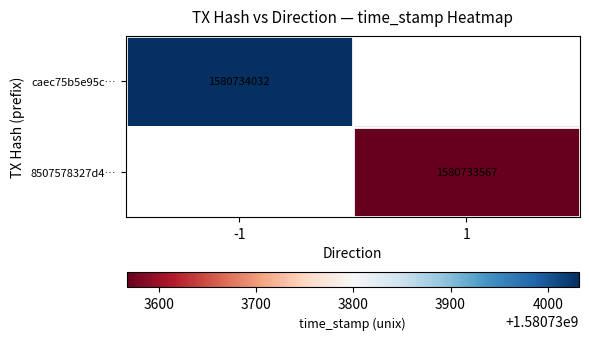

Which series changed the most between direction and time_stamp?

caec75b5e95c687f8dbf8473f7ec25a418518e3